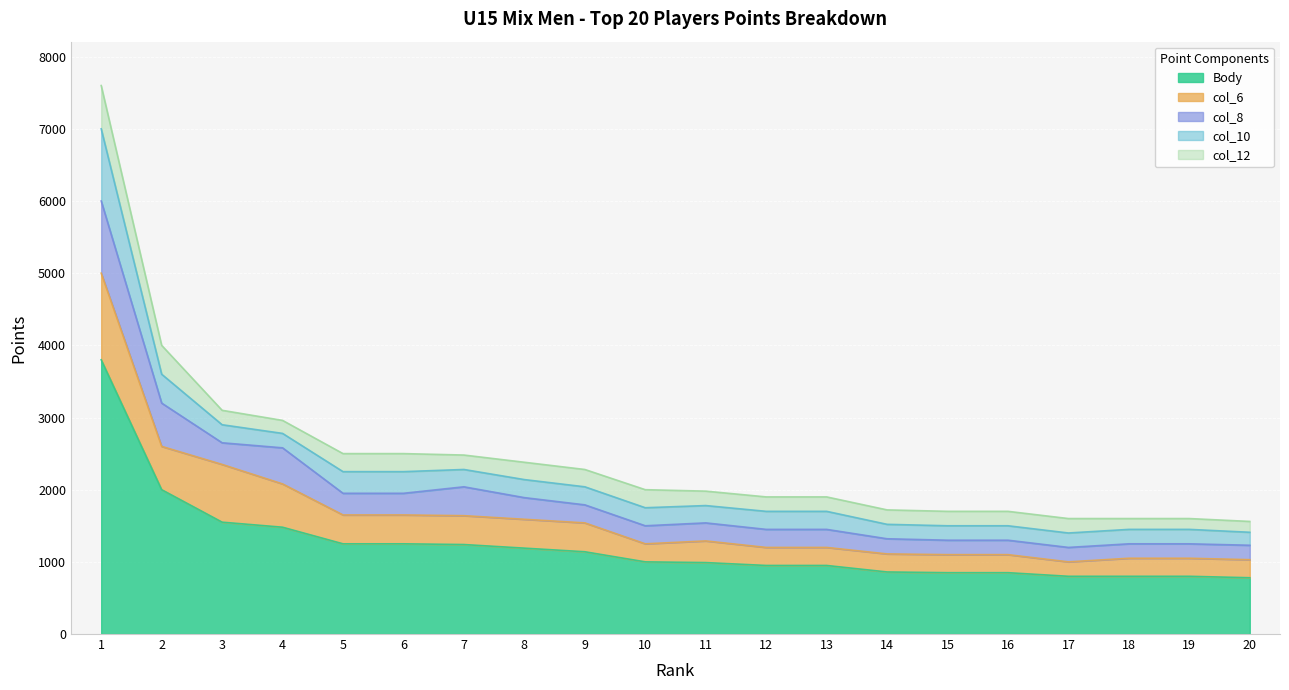

What is the spread (max minus min) of values at 2?

1600